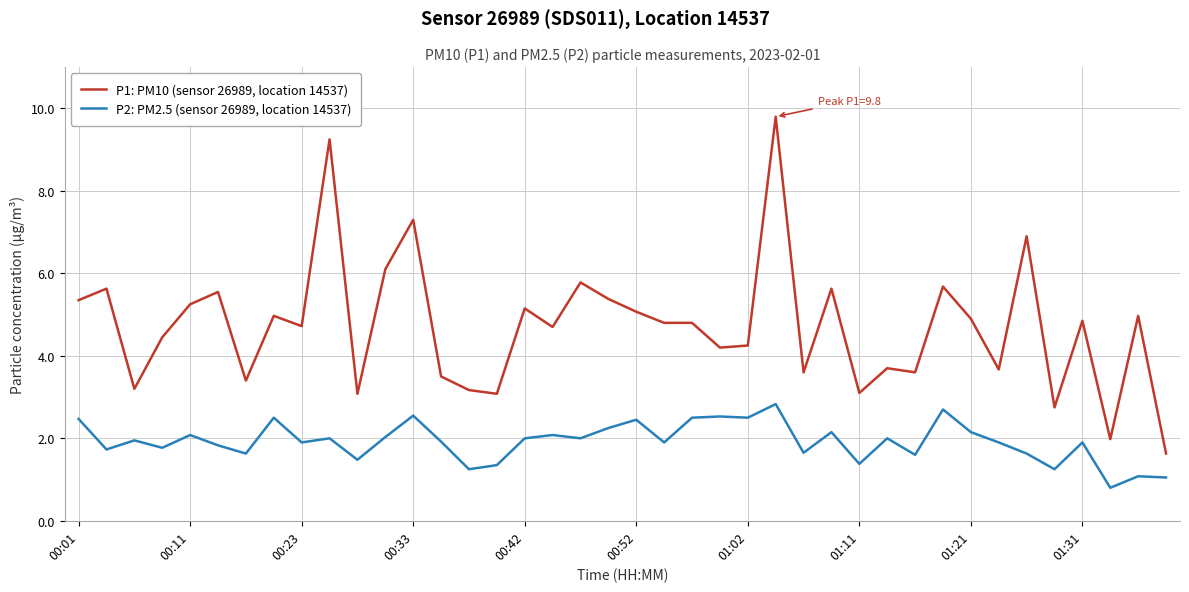

What is the maximum value for P2: PM2.5 (sensor 26989, location 14537)?

2.8